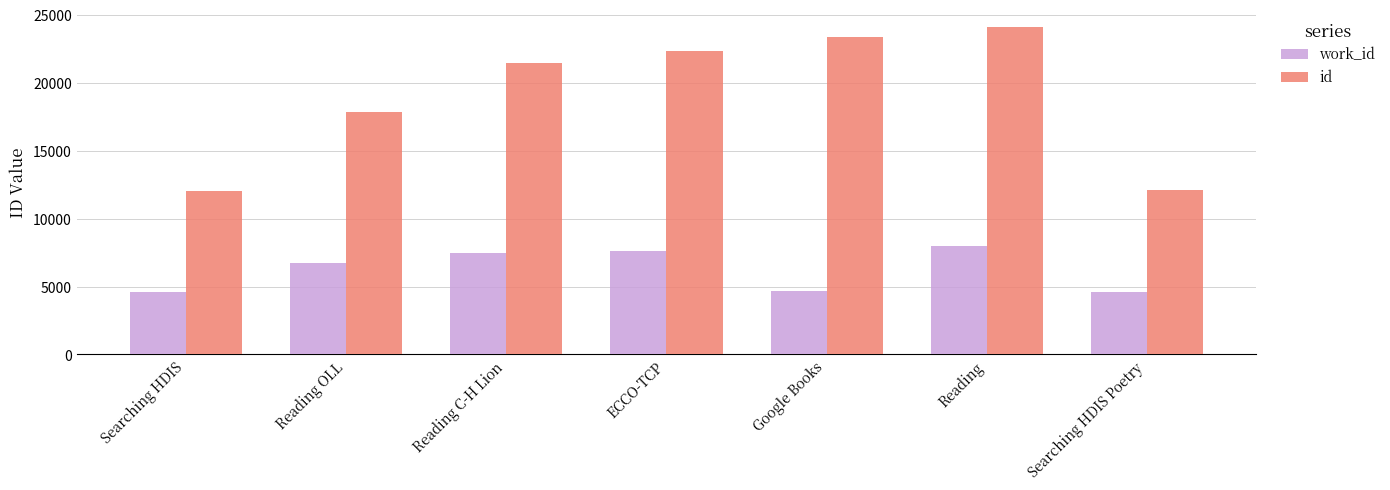

Which series changed the most between Searching HDIS and Reading C-H Lion?

id